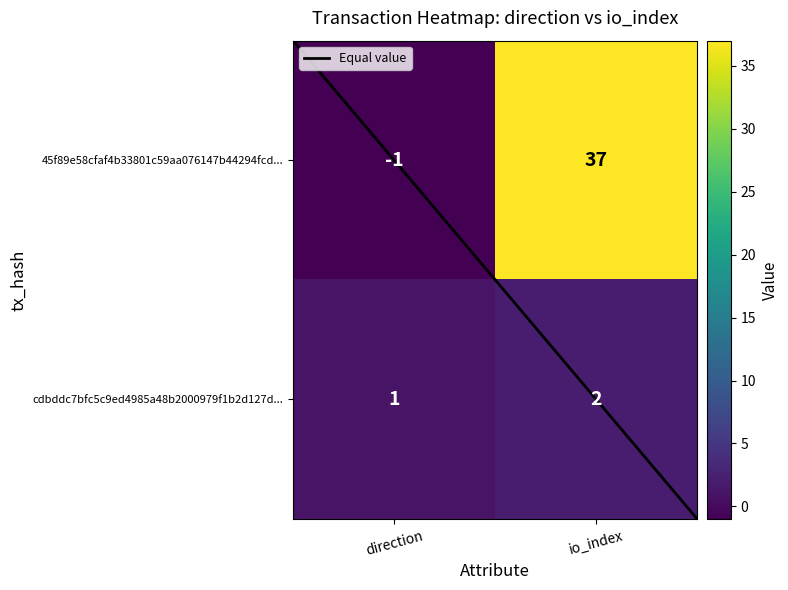

Where is cdbddc7bfc5c9ed4985a48b2000979f1b2d127d... nearest to the value 1?

direction